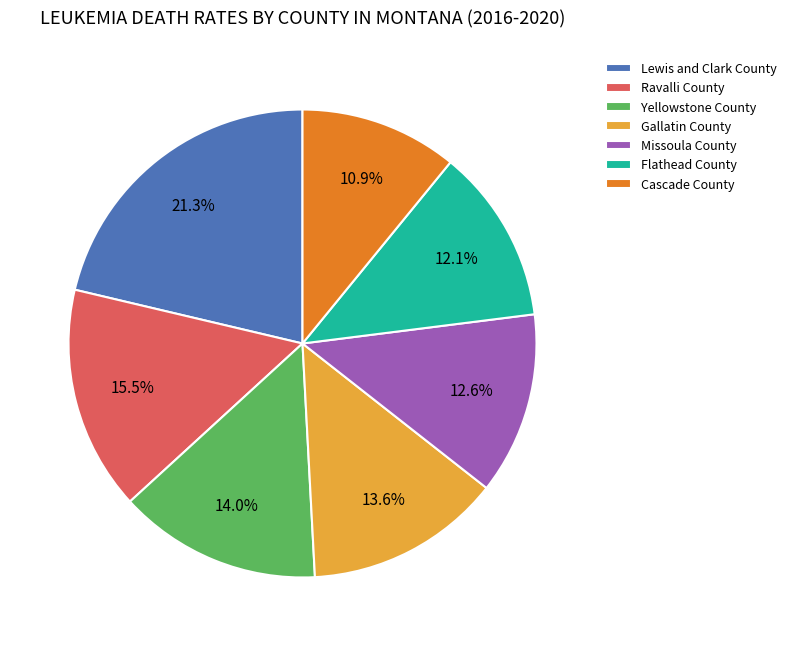

What is the smallest slice in the pie chart?

Cascade County